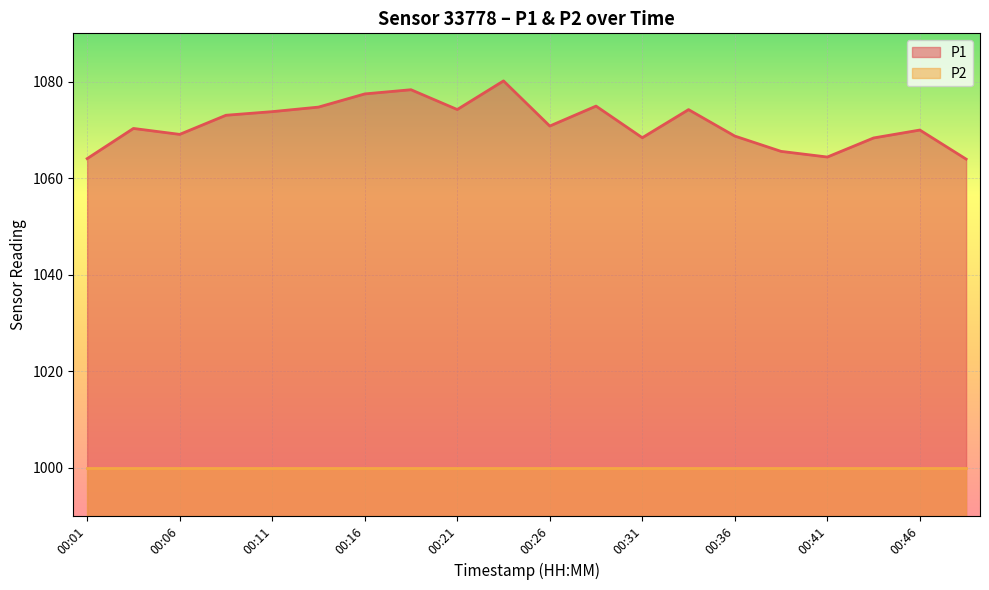

Which label corresponds to the smallest value in the chart?

00:48